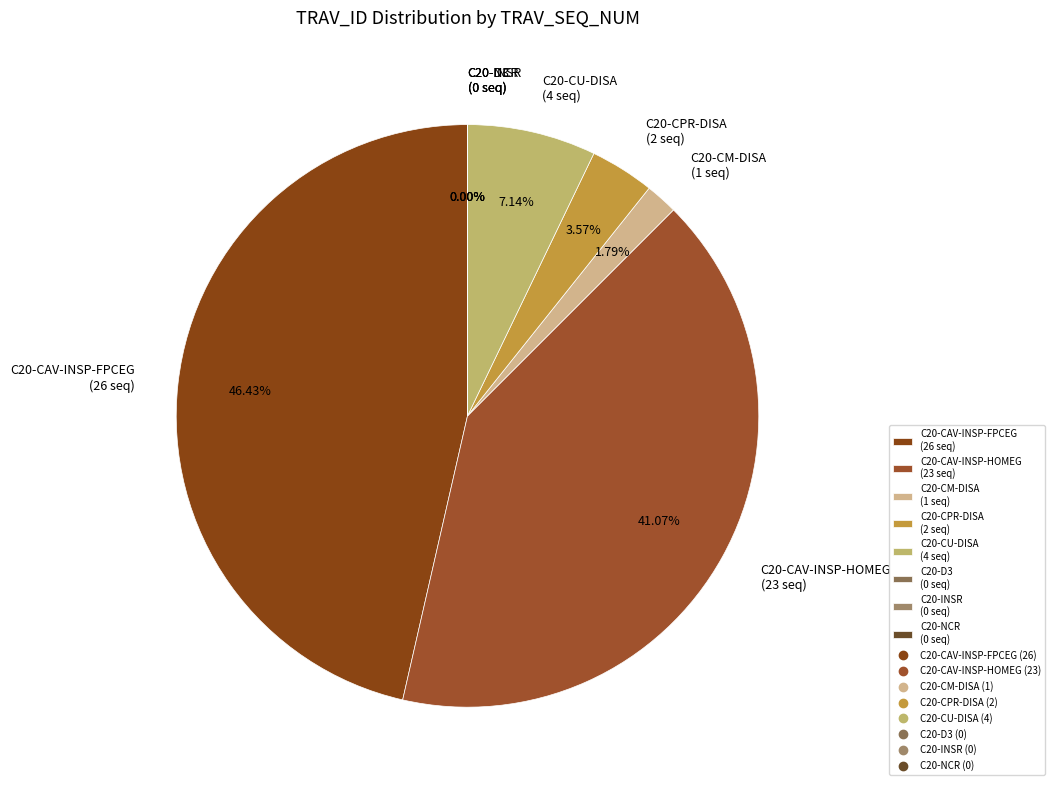

Does C20-CM-DISA (1 seq) account for over 50% of the chart?

No